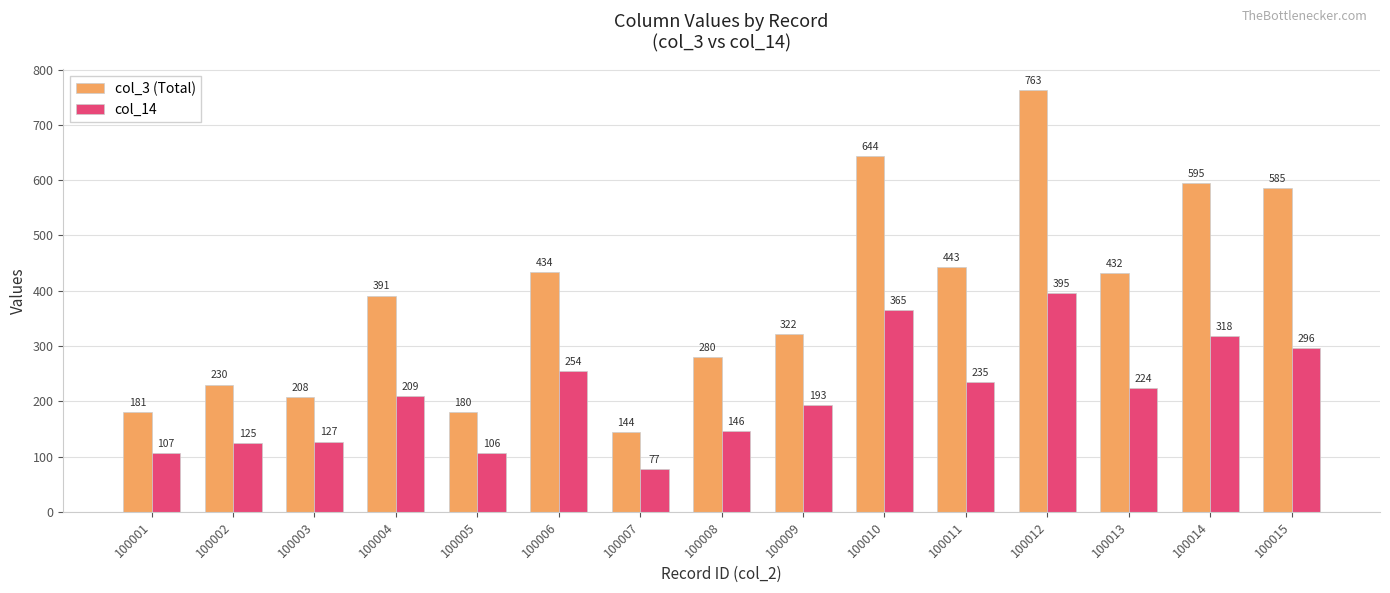

What is the average value of the col_14 series?

212